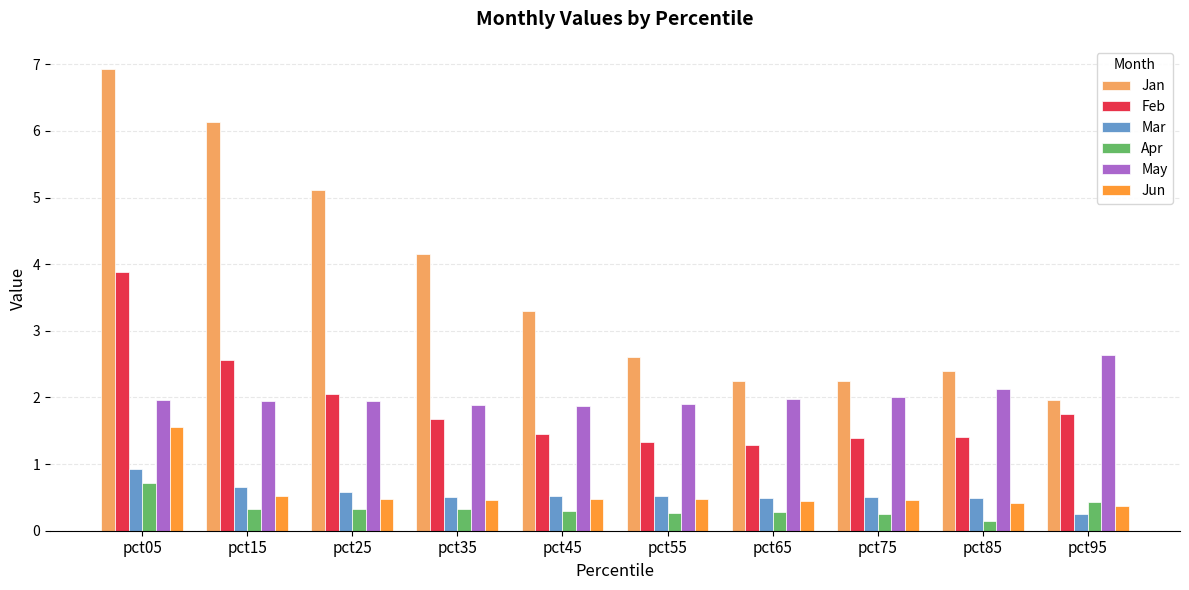

Which series has the largest range (max minus min)?

Jan